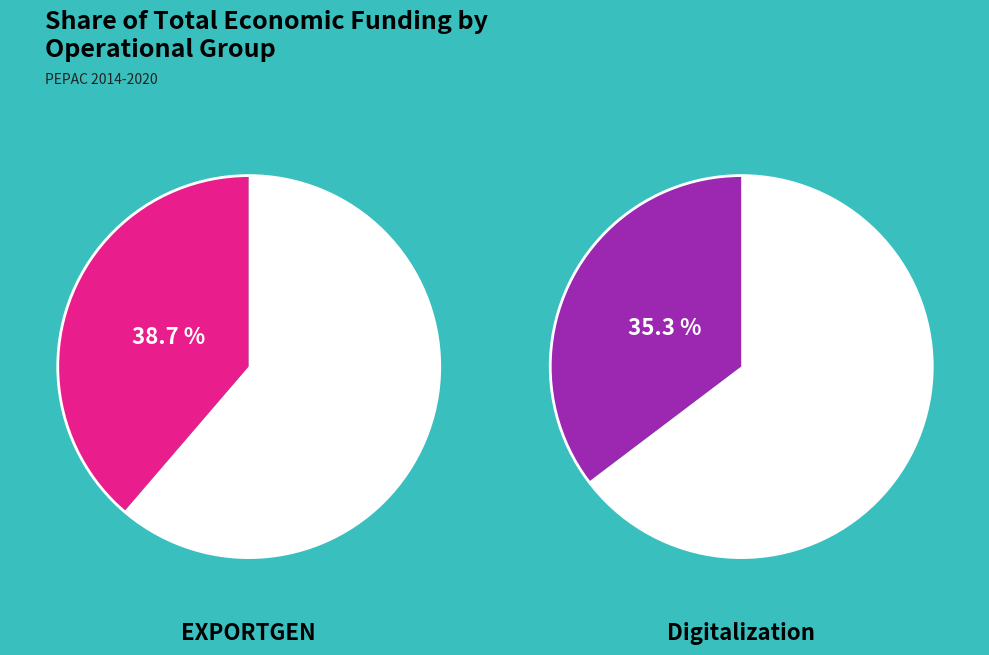

What is the largest slice in the pie chart?

EXPORTGEN